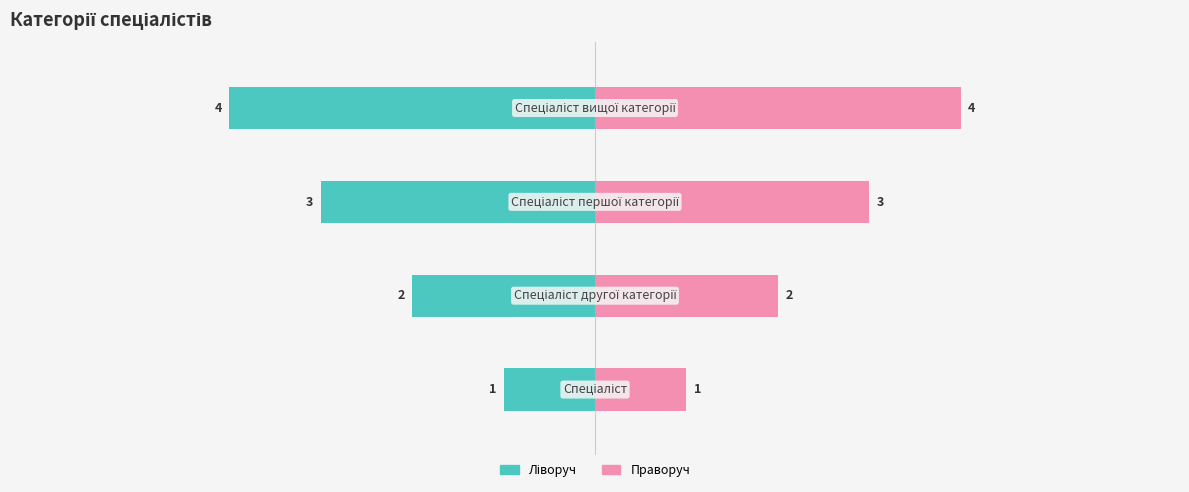

True or false: Ідентифікатор (праворуч) has a value of 1 at −8.

False